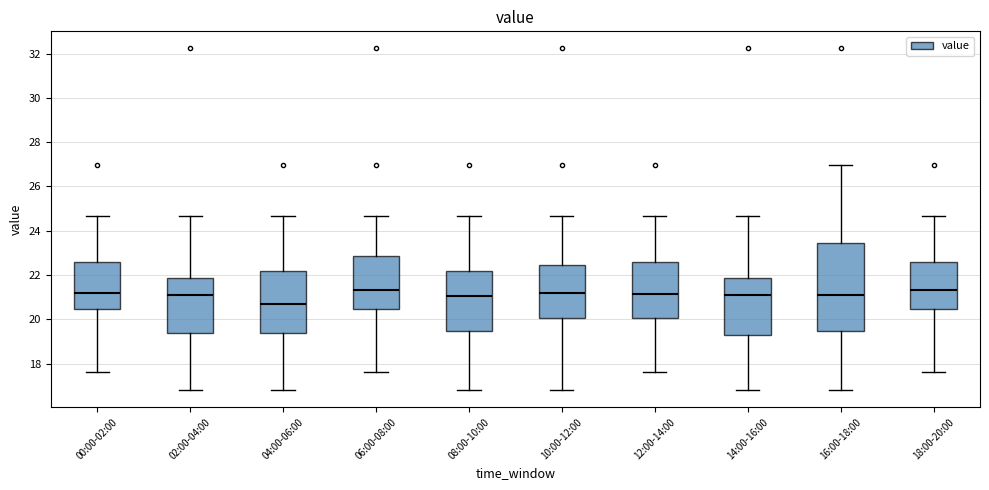

Where is the upper edge of the box for 18:00-20:00 on the y-axis? The values are not printed on the chart, so give them approximately, as read against the axis.

22.6